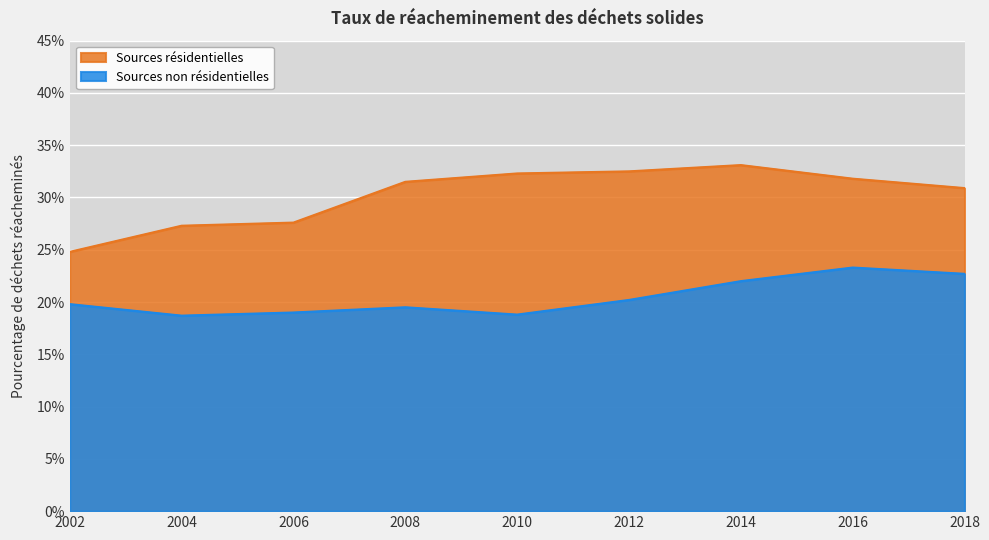

What is the difference between the second highest and minimum values in the Sources résidentielles series?

7.7